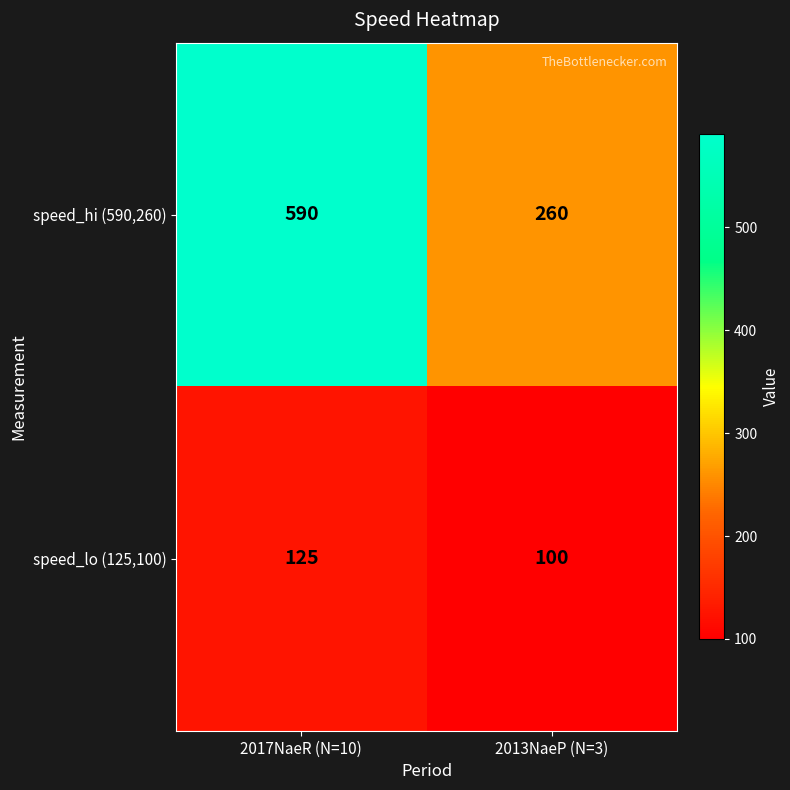

Is it true that speed_lo (125,100) equals 79 at 2017NaeR (N=10)?

False